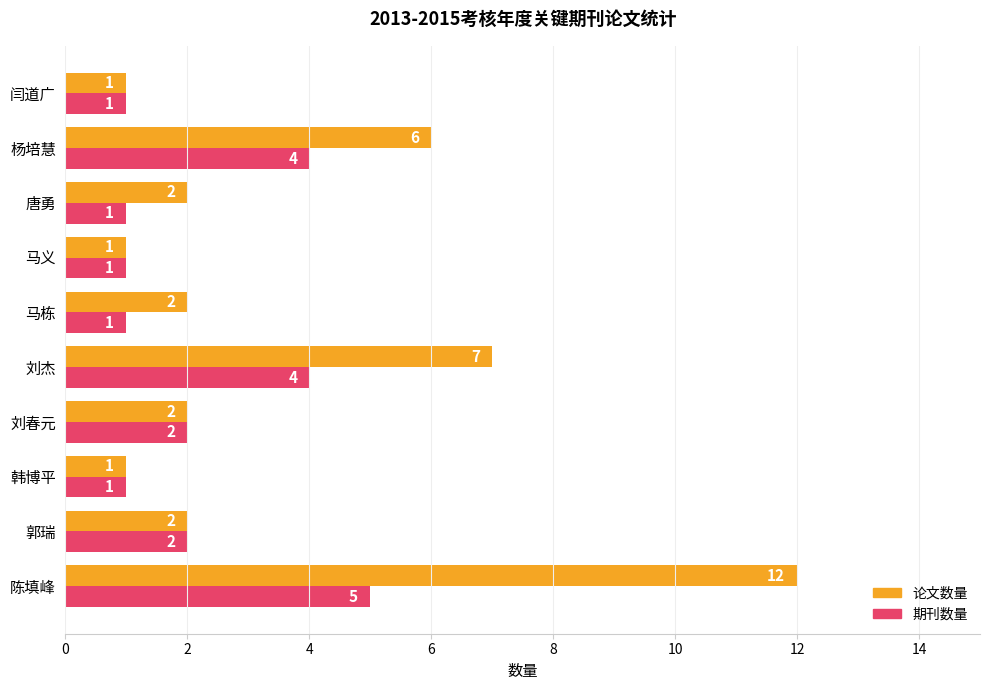

At which label does 论文数量 reach its peak?

陈填峰